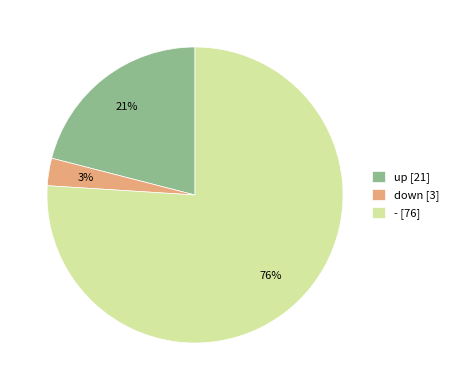

What is the ratio of the value at up [21] to the value at - [76]?

0.3